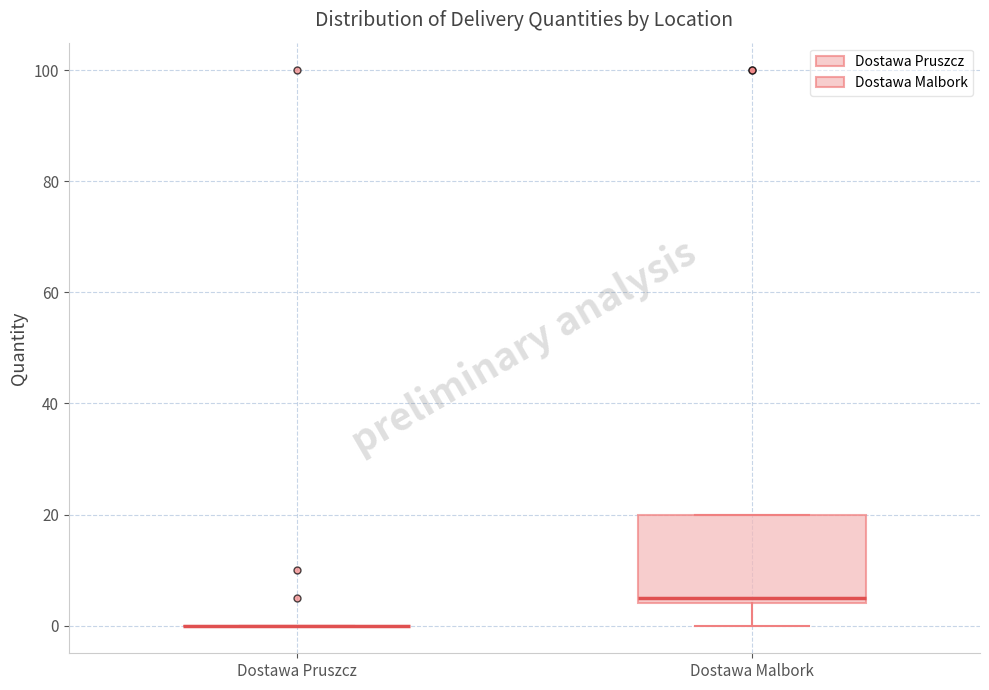

Comparing the boxes themselves (not the whiskers), which one is the tallest?

Dostawa Malbork